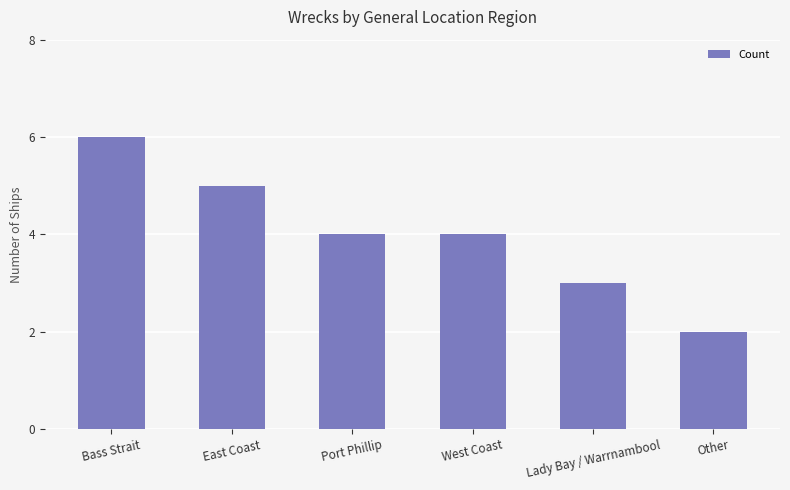

What is the label of the 5th bar from the right?

East Coast